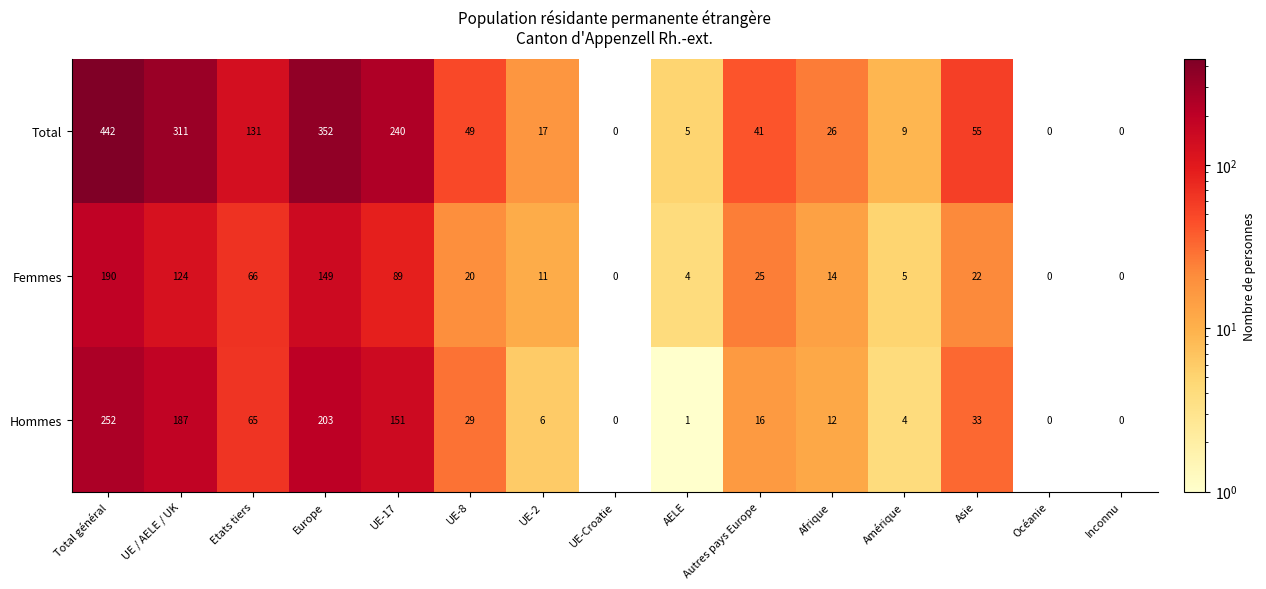

At which label does Hommes first exceed 16?

Total général